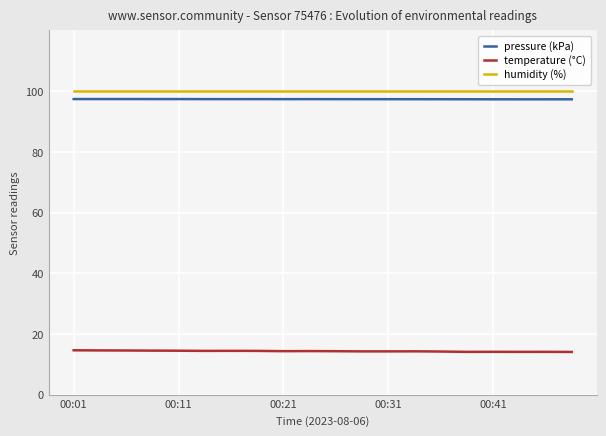

How many lines are shown in the chart?

3